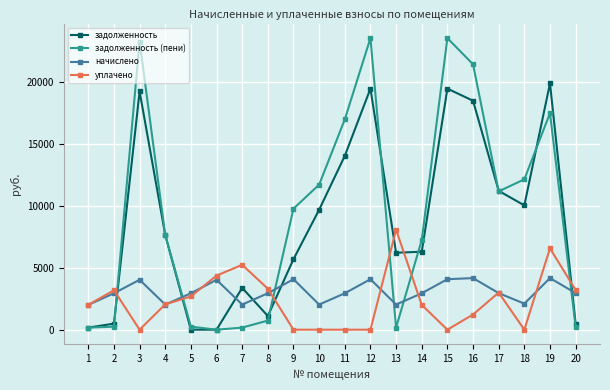

In начислено, how many points are higher than both neighbors (excluding endpoints)?

6